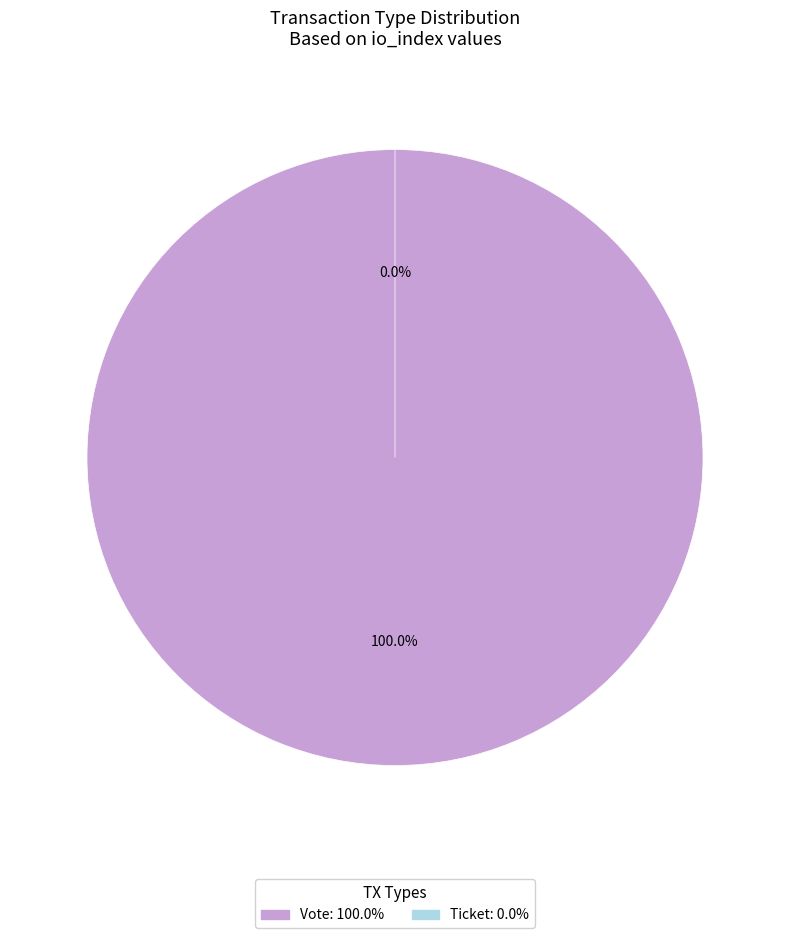

Is it true that Vote is 100% of the pie?

True